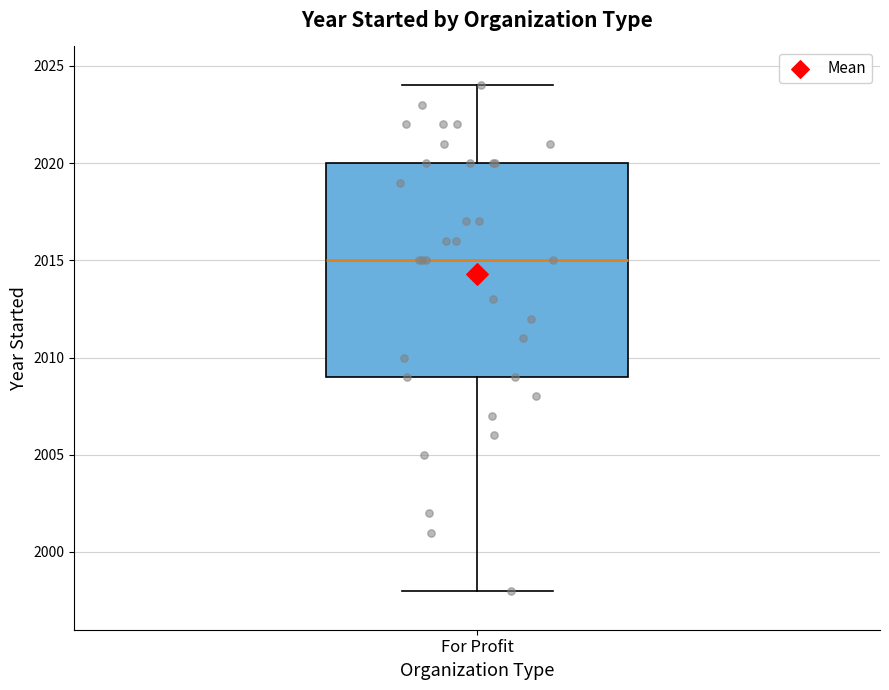

Transcribe this box plot: give where the median line is, the range the box spans, and where the two whiskers end, as read against the y-axis. The values are not printed on the chart, so give them approximately, as read against the axis.

median 2015, box 2009 to 2020, whiskers 1998 to 2024